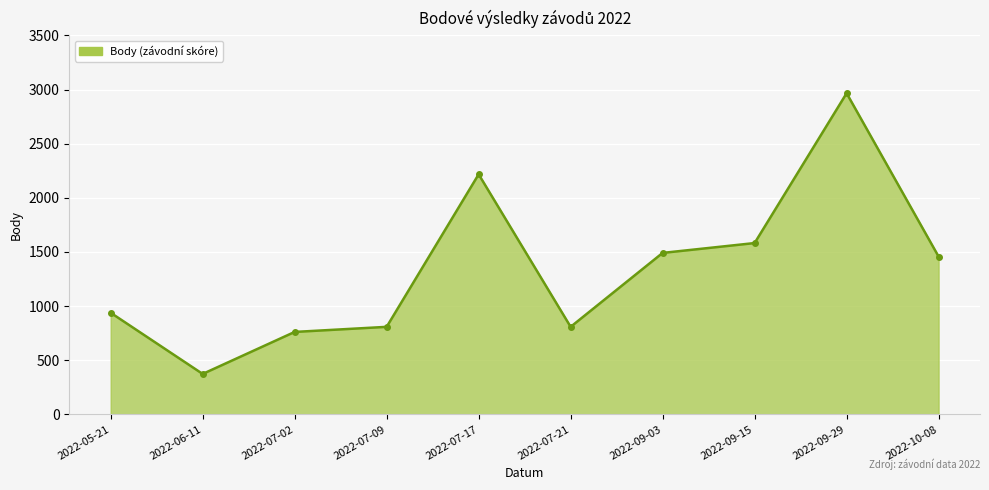

True or false: there are more than 0 points higher than both neighbors.

True